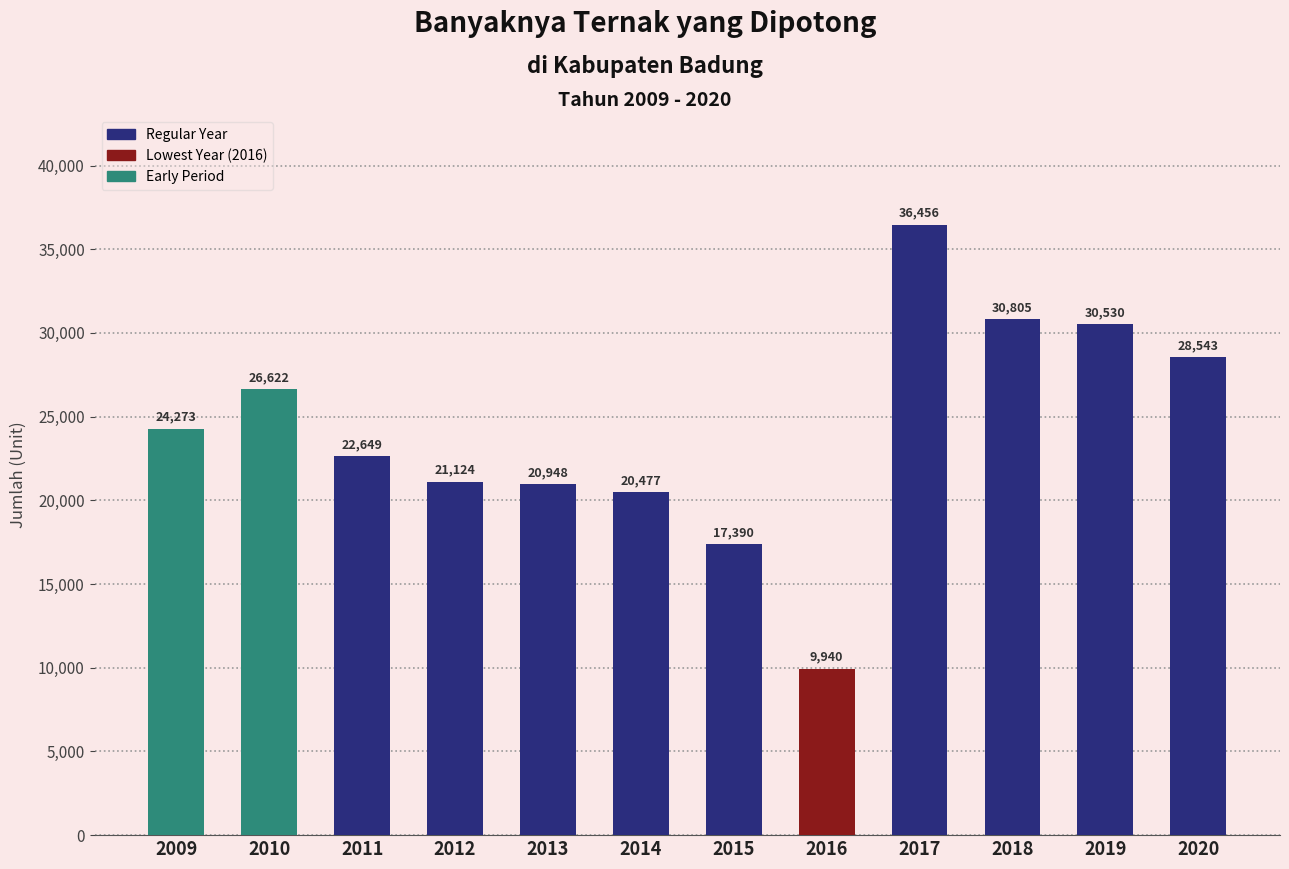

Are the bars horizontal?

No